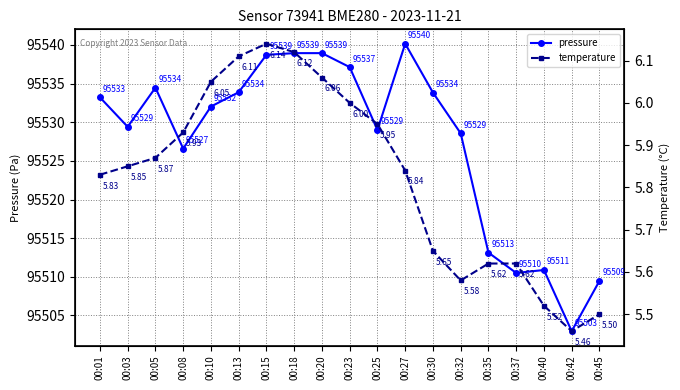

At how many categories does at least one series exceed 70608?

19